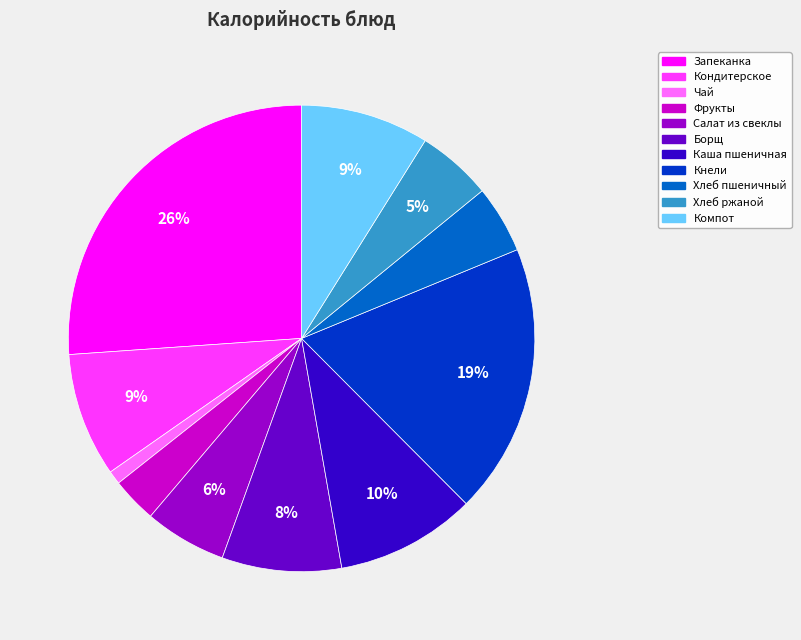

Count the number of slices in the pie.

11